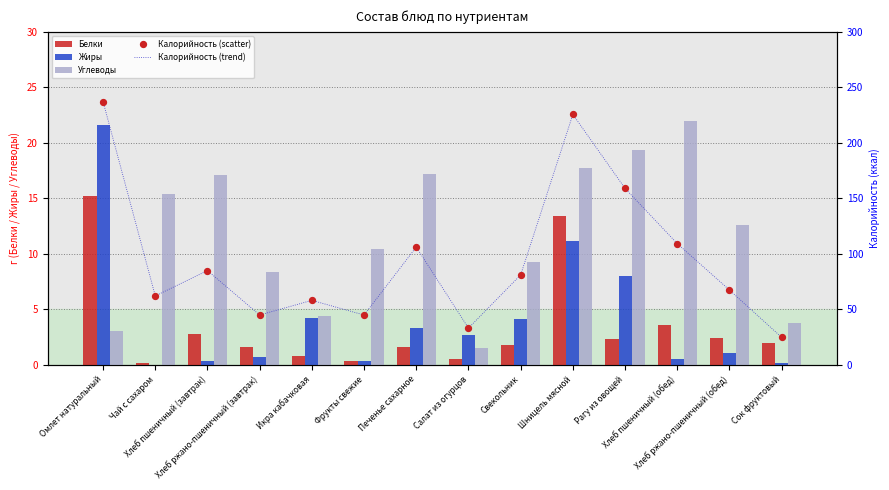

What is the total value across all series at Хлеб ржано-пшеничный (обед)?

151.1